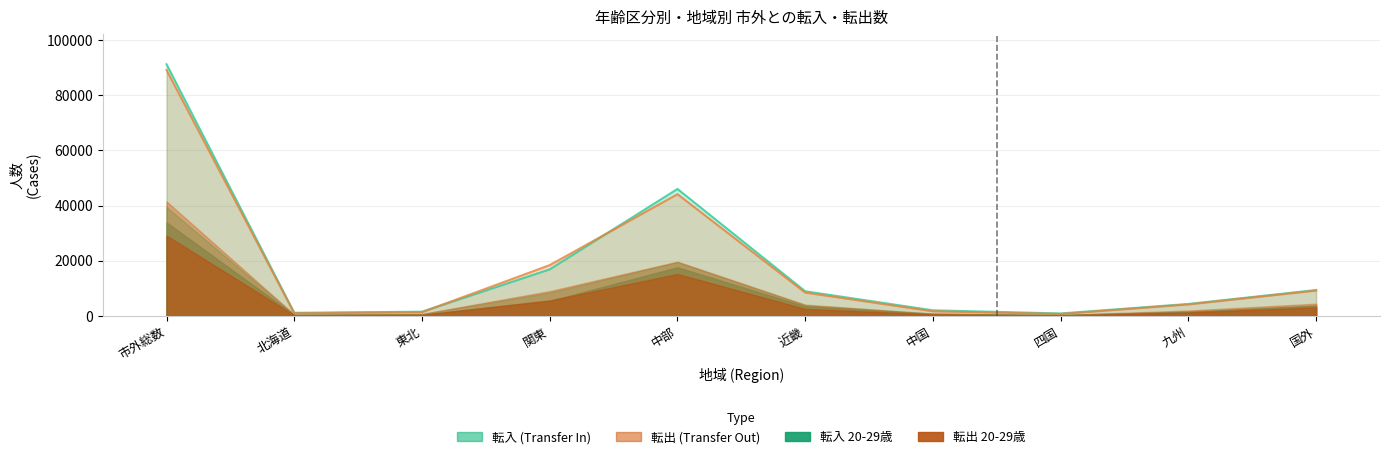

At which category does 転出_20-29歳 reach its first local valley?

北海道